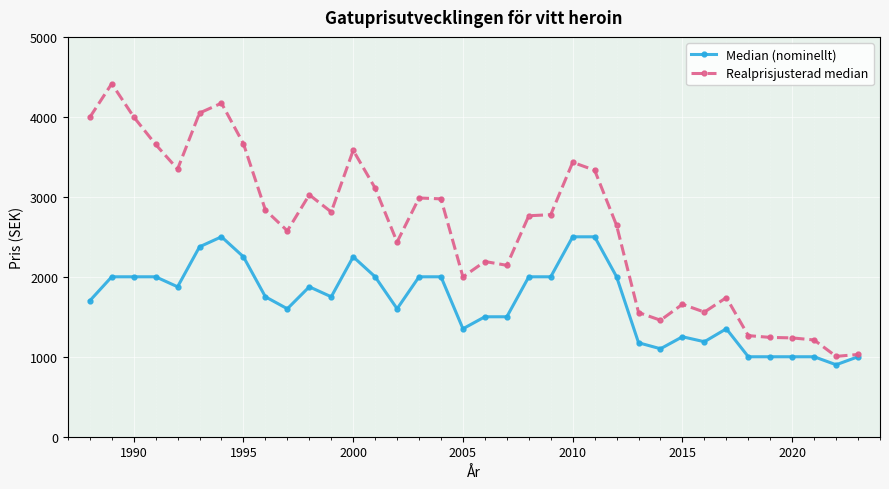

Rank the series by their maximum value, from lowest to highest.

Median (nominellt), Realprisjusterad median